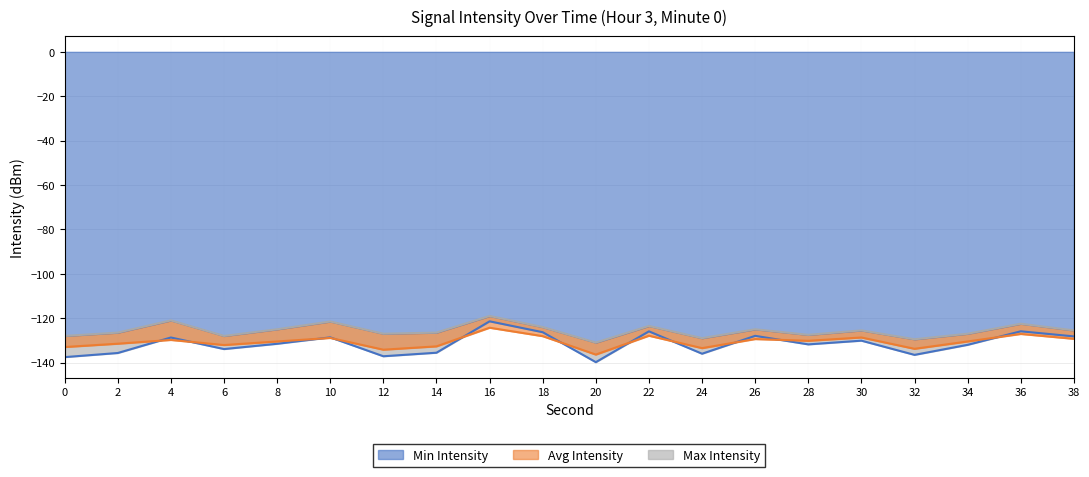

Reading left to right, list all the values displayed in this chart.

Min Intensity: -137.5	-135.7	-128.7	-133.9	-131.5	-128.6	-137.2	-135.6	-121.4	-126.3	-139.8	-125.9	-136.0	-128.0	-131.8	-130.1	-136.5	-132.0	-125.9	-128.2
Avg Intensity: -133.0	-131.5	-129.8	-132.1	-130.5	-128.9	-134.2	-132.7	-124.3	-128.1	-136.4	-127.9	-133.5	-129.4	-130.2	-128.7	-133.8	-130.5	-127.1	-129.3
Max Intensity: -128.0	-126.5	-121.0	-128.0	-125.0	-121.5	-127.0	-126.5	-119.0	-124.0	-131.0	-123.5	-129.0	-125.0	-127.5	-125.5	-129.5	-127.0	-122.5	-125.5